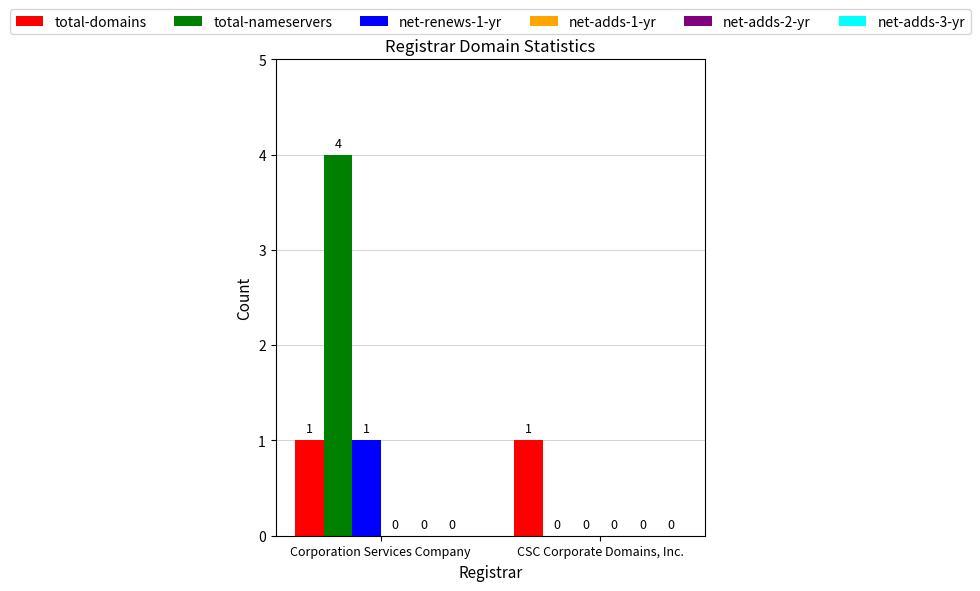

Which series has the largest total across all categories?

total-nameservers